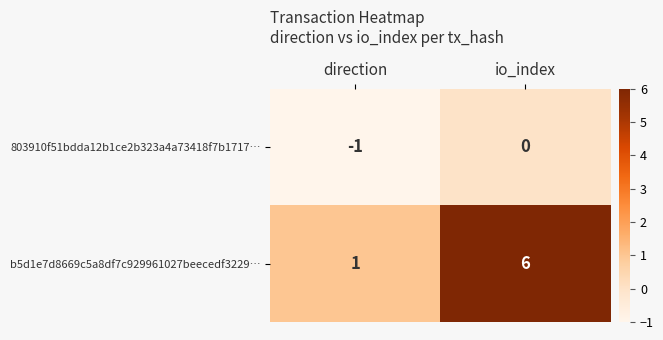

Reading left to right, list all the values displayed in this chart.

803910f51bdda12b1ce2b323a4a73418f7b1717…: direction=-1	io_index=0
b5d1e7d8669c5a8df7c929961027beecedf3229…: direction=1	io_index=6